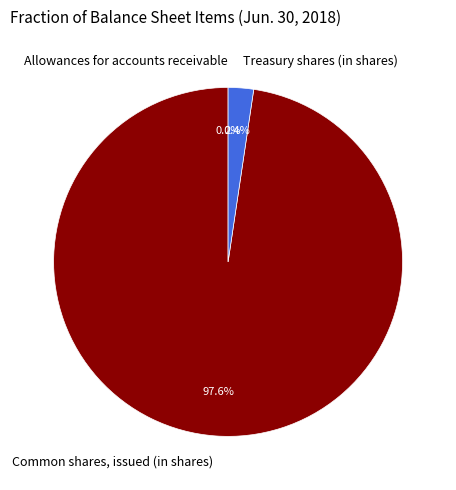

Is the sum of Common shares, issued (in shares) and Treasury shares (in shares) greater than half?

Yes